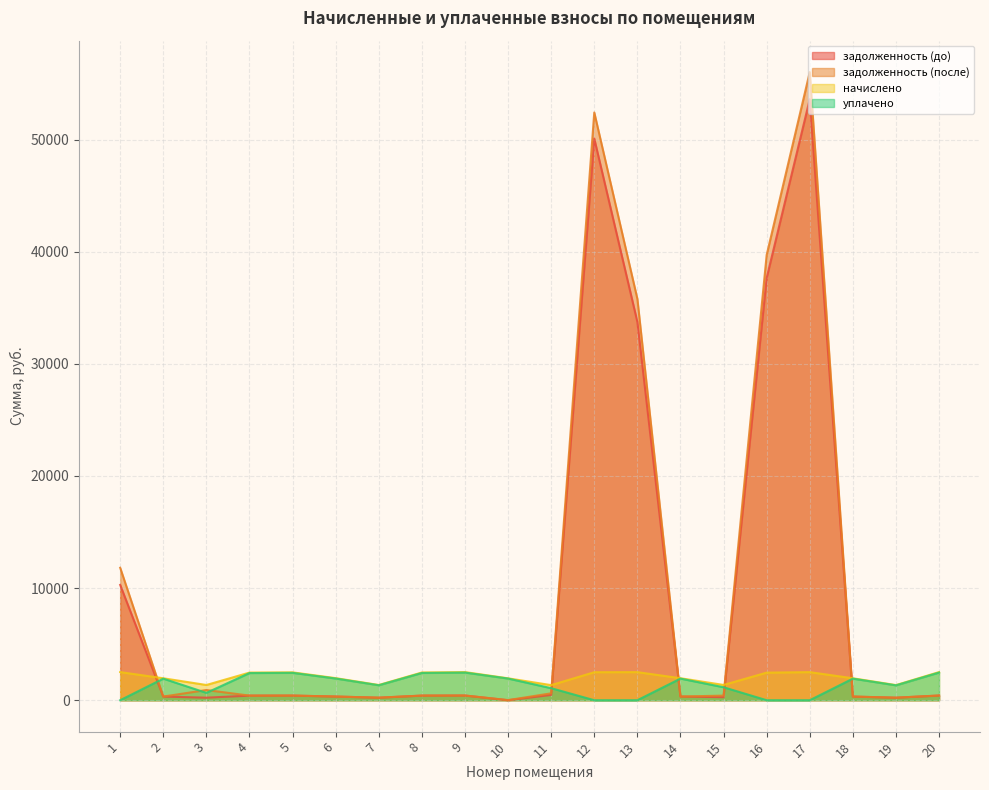

In задолженность (после), how many points are lower than both neighbors (excluding endpoints)?

6